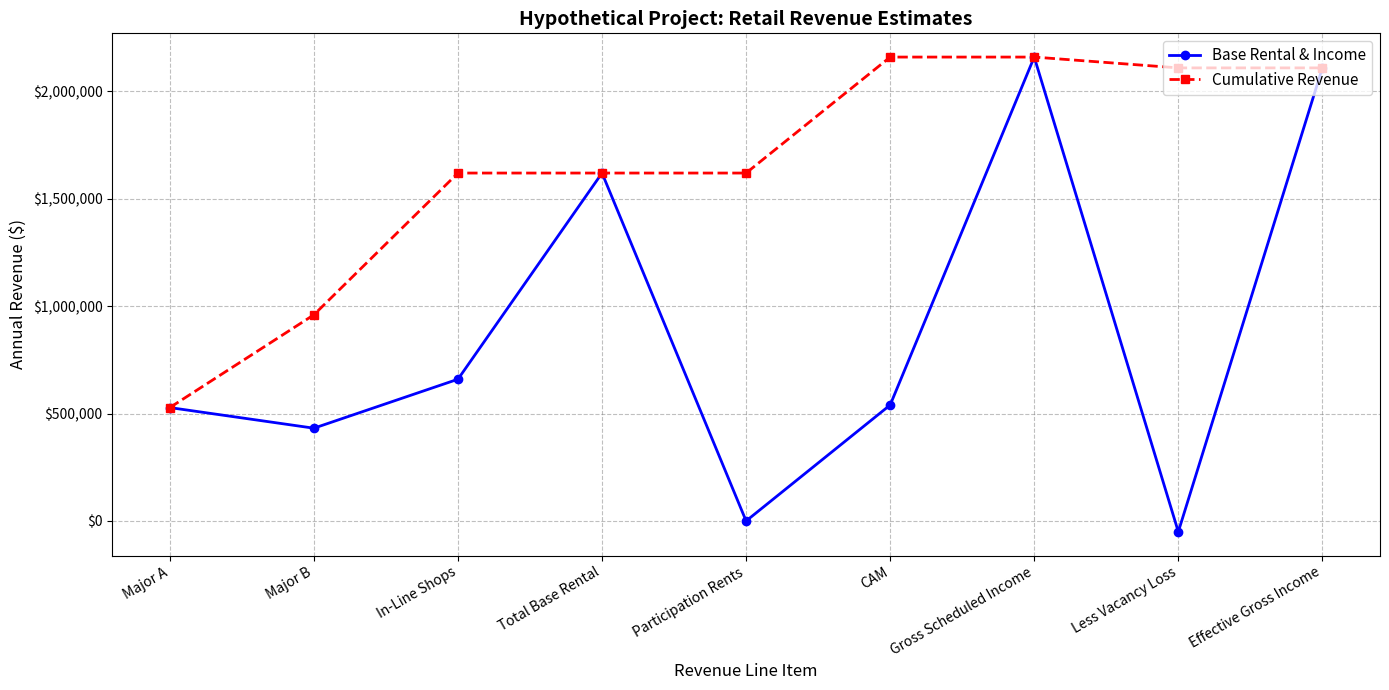

Is the value of Base Rental & Income at Total Base Rental greater than the value of Cumulative Revenue at Major B?

Yes